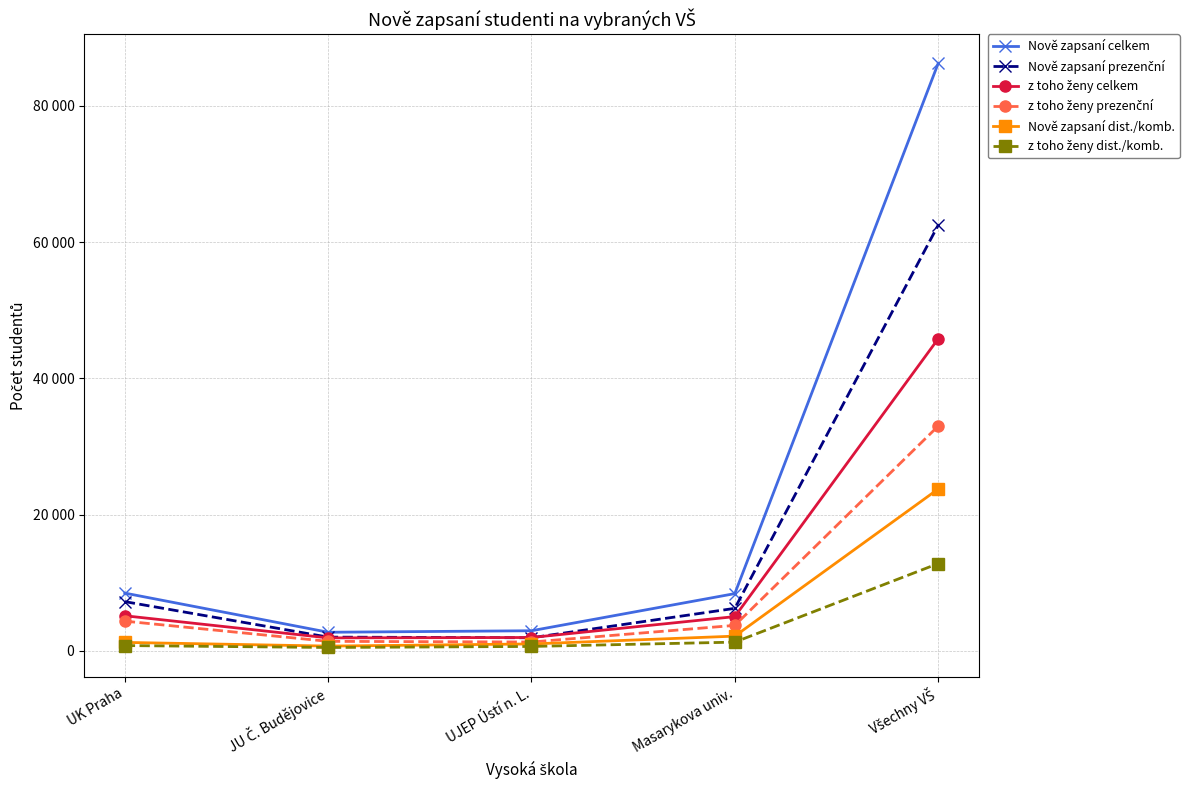

Between UK Praha and Masarykova univ., which is larger?

UK Praha